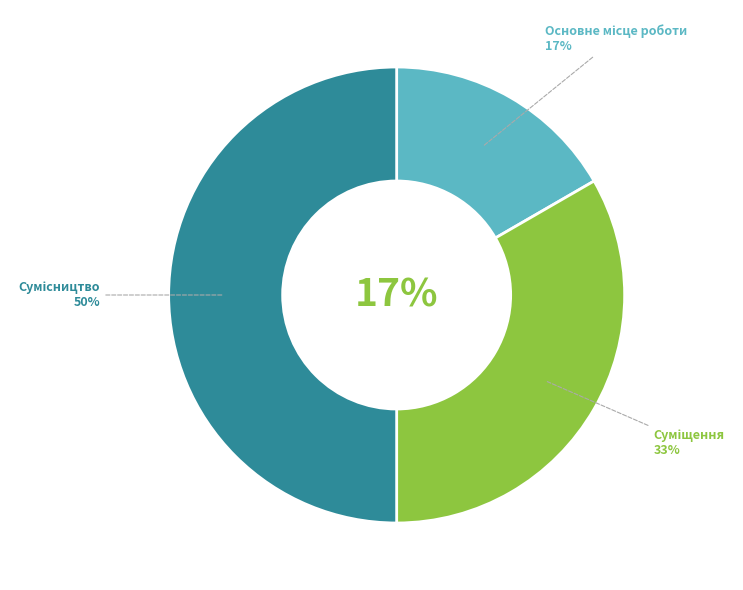

How many segments does this pie chart have?

3